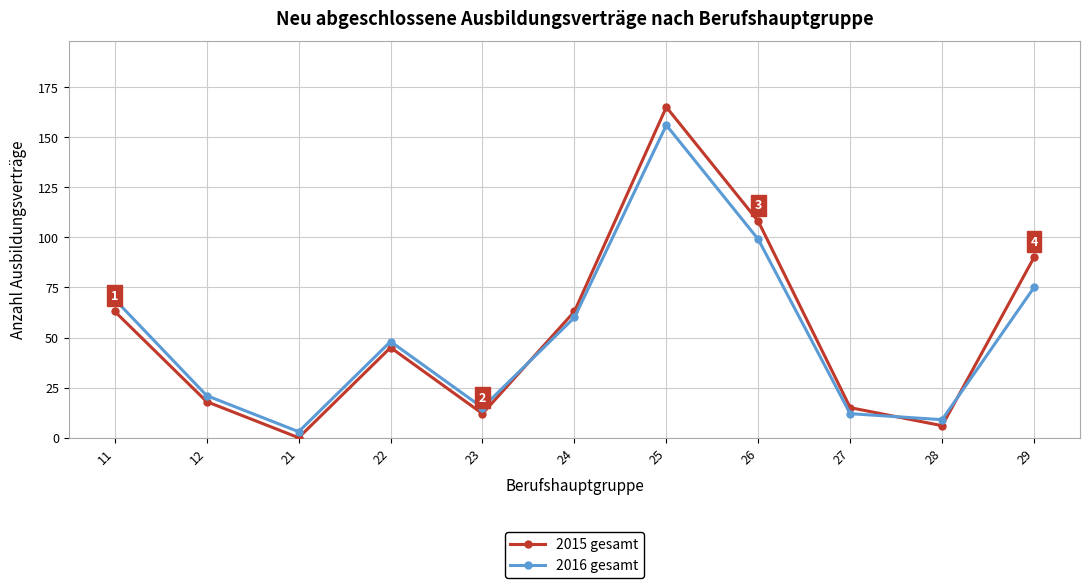

True or false: 2015 gesamt and 2016 gesamt intersect in this chart.

True